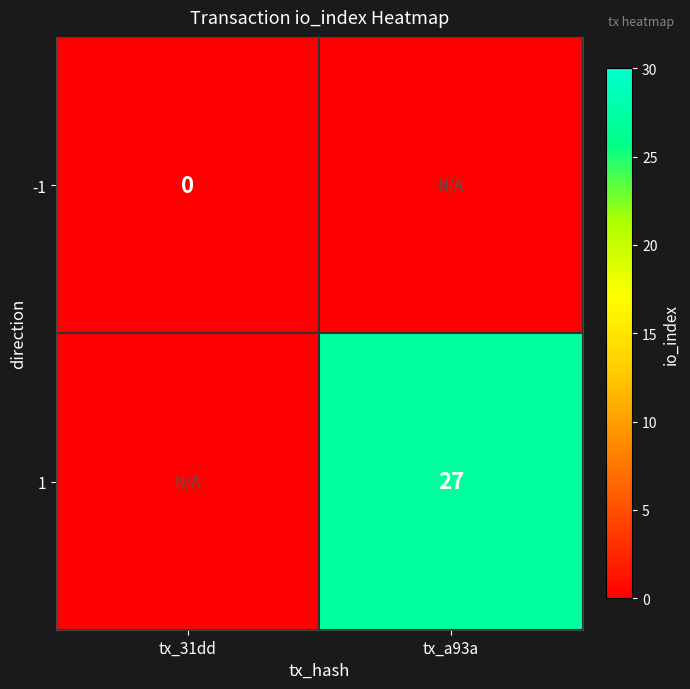

Is it true that 1 equals 27 at tx_a93a?

True